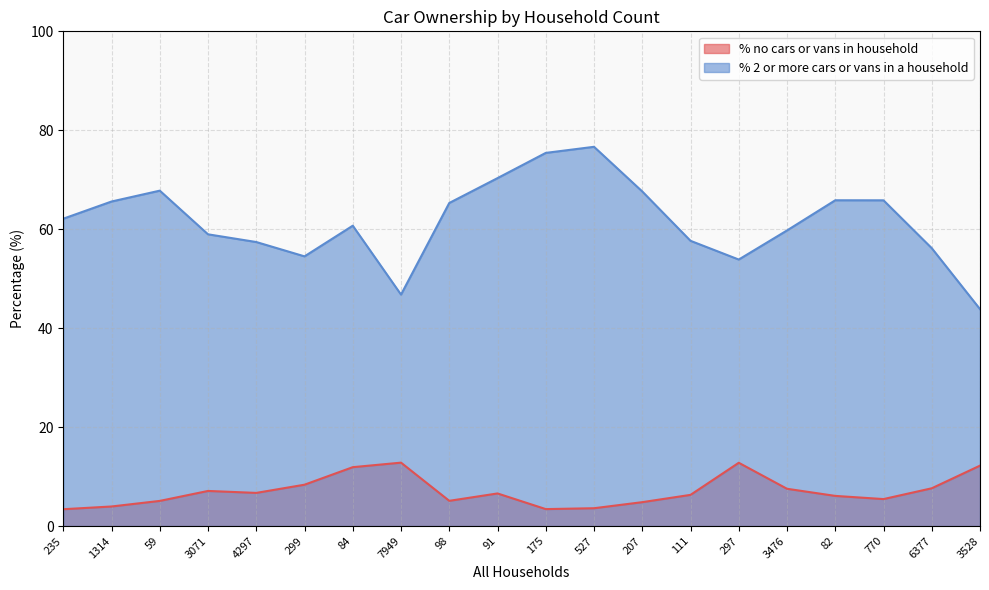

What position from the left is 175?

11